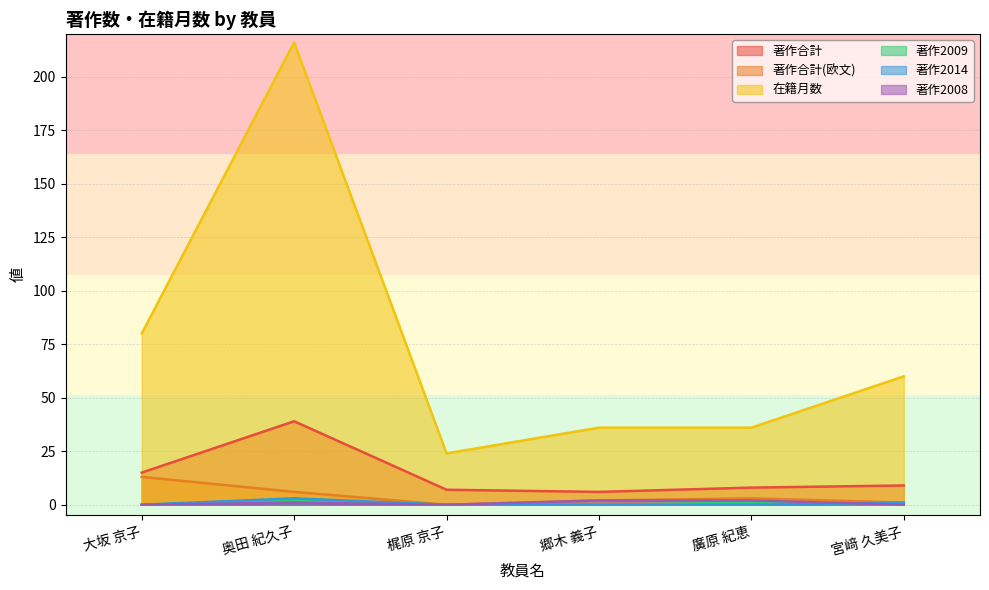

True or false: 著作合計 and 在籍月数 cross at least once.

False